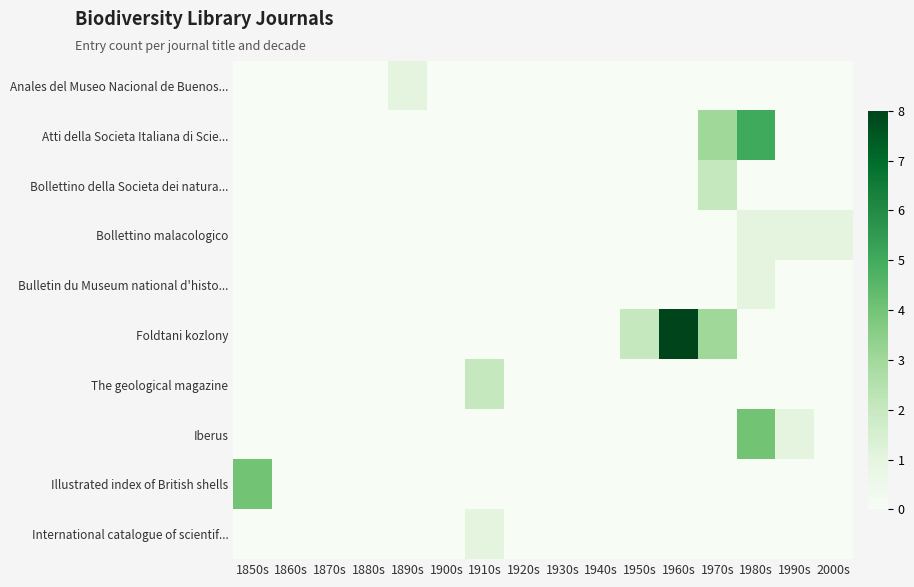

How many positive values does the Anales del Museo Nacional de Buenos... series have?

1